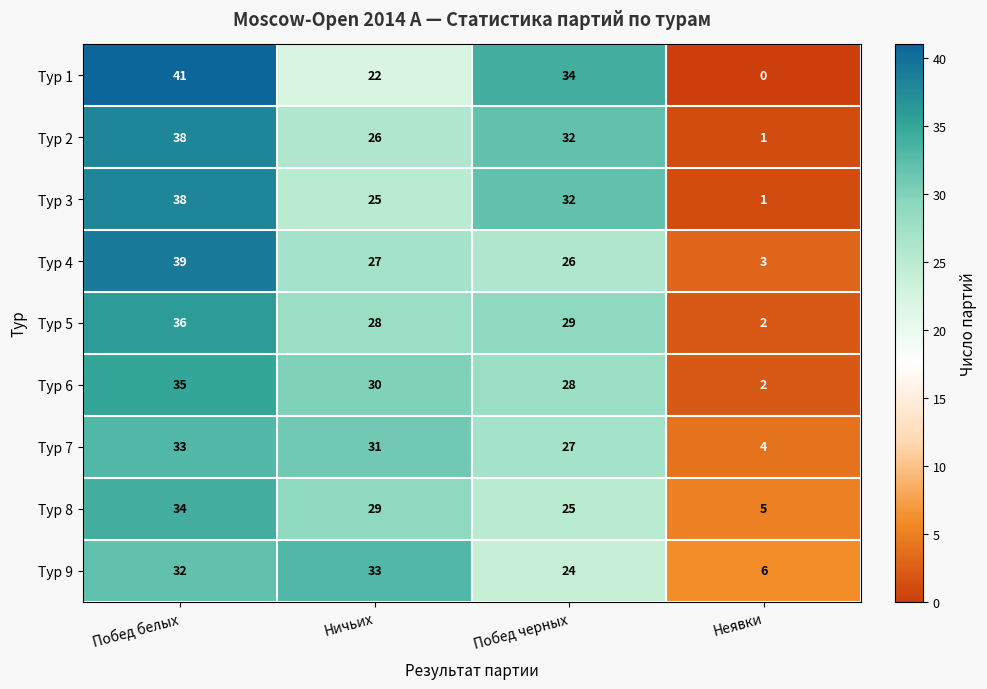

List the labels in order of Тур 6 value, smallest first.

Неявки, Побед черных, Ничьих, Побед белых